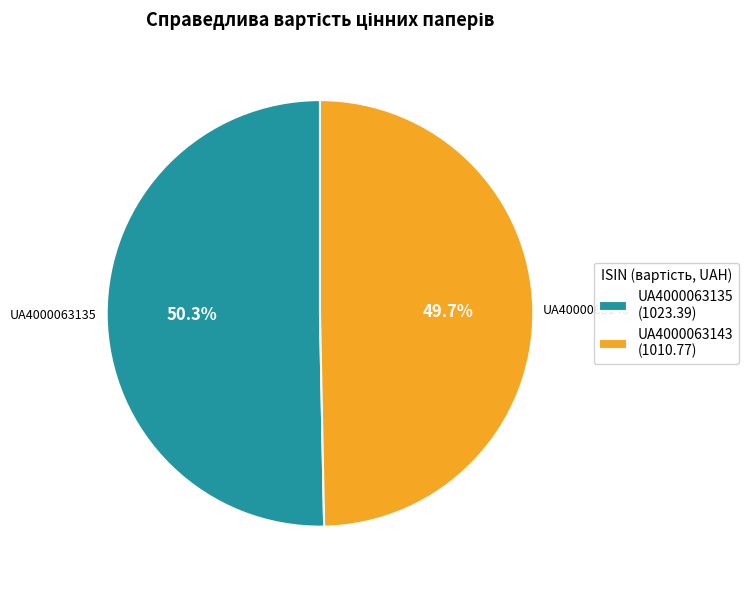

Which slice is the smallest?

UA4000063143